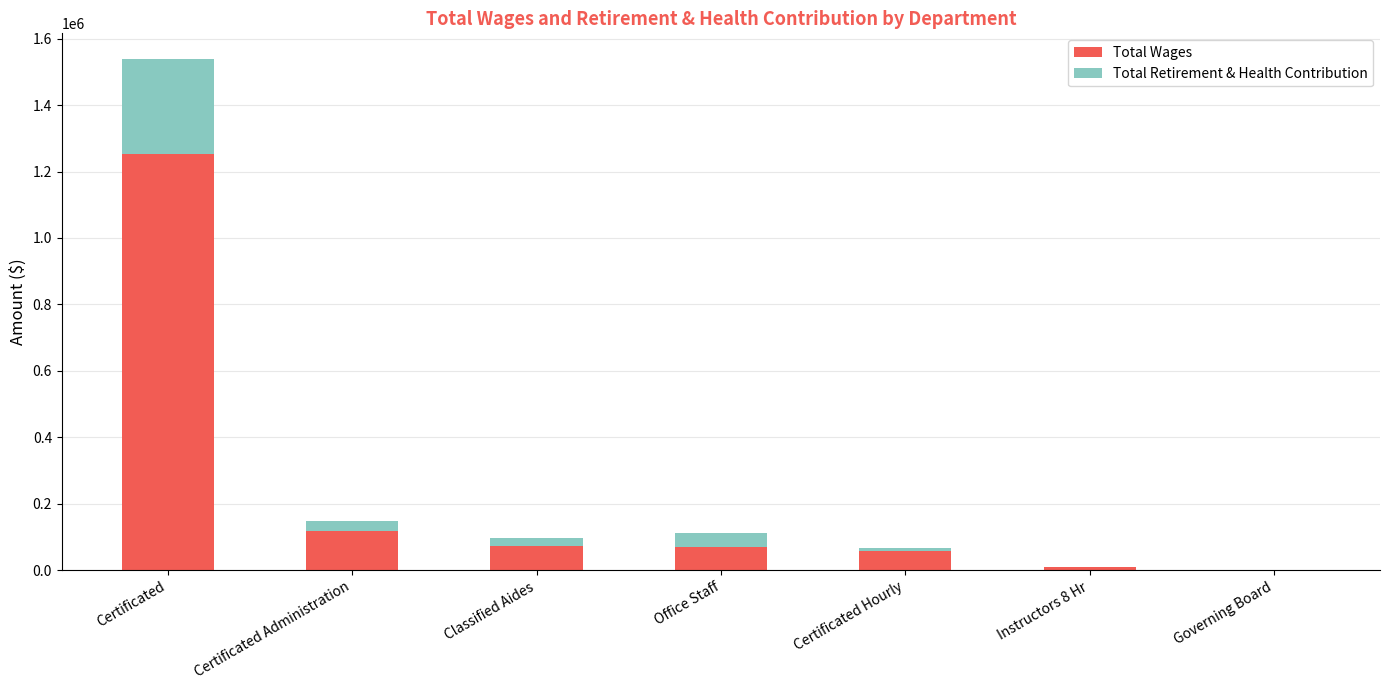

True or false: Total Wages has a value of 71149 at Office Staff.

True